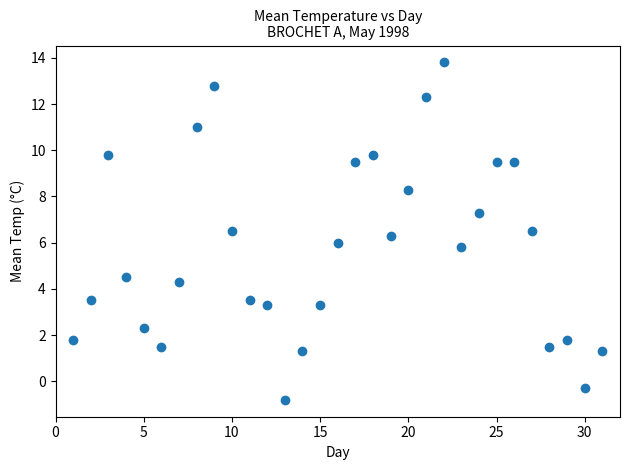

What is the range of Y values (max minus min)?

14.6